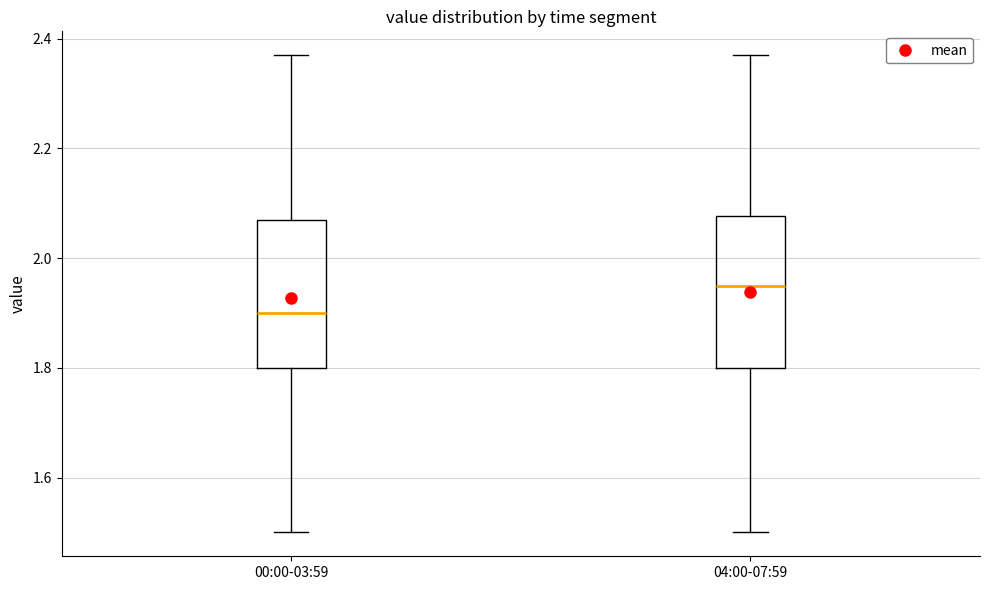

Reading left to right, read every box against the y-axis: the position of its median line, the range the box covers, and the ends of its whiskers. The values are not printed on the chart, so give them approximately, as read against the axis.

00:00-03:59: median 1.90, box 1.80 to 2.08, whiskers 1.50 to 2.38
04:00-07:59: median 1.96, box 1.80 to 2.08, whiskers 1.50 to 2.38